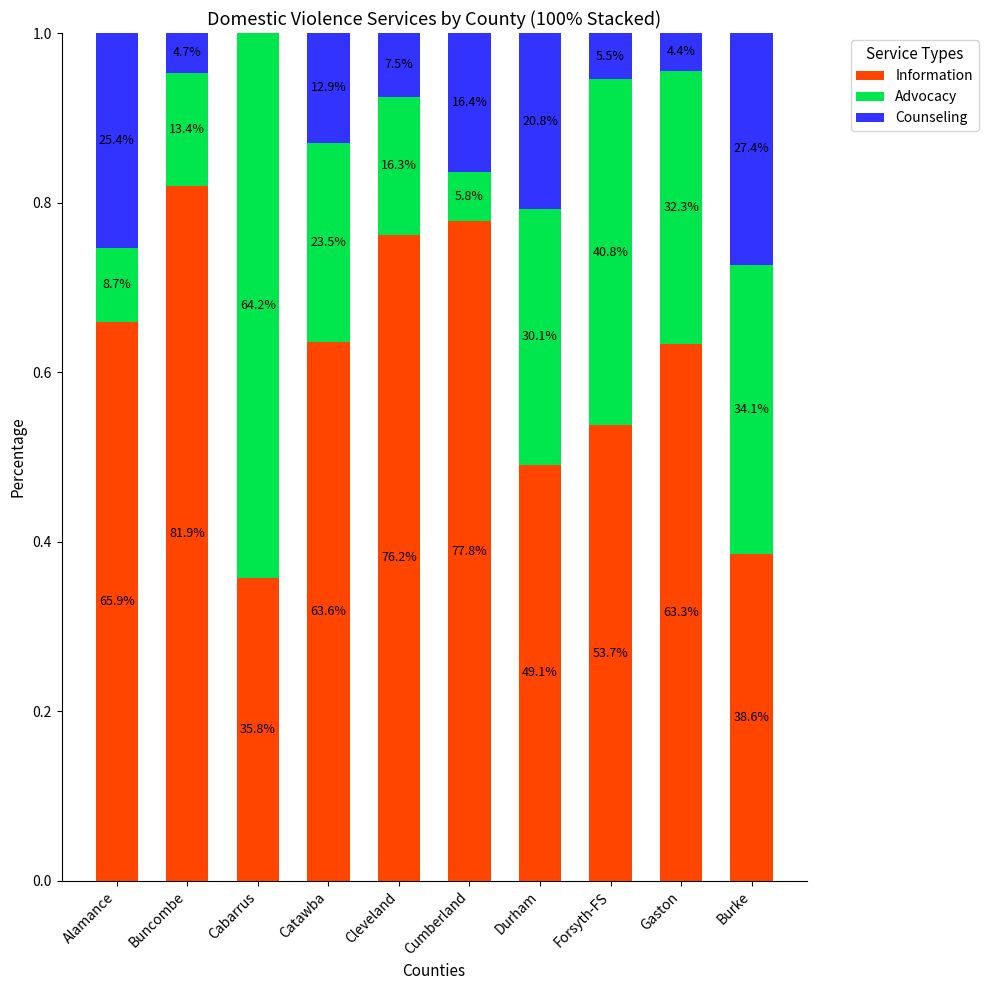

What are all the series names shown in the legend?

Information, Advocacy, Counseling